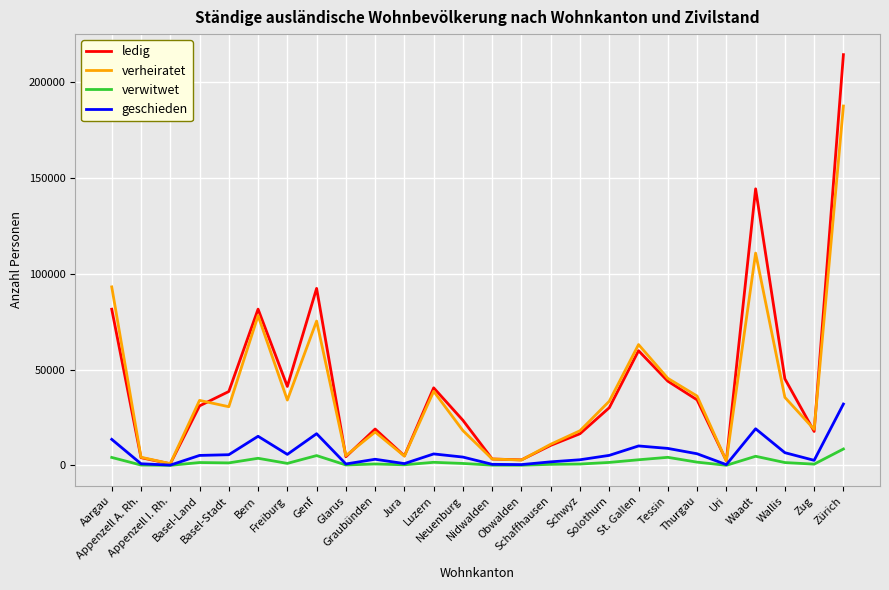

What is the maximum value for verwitwet?

8569